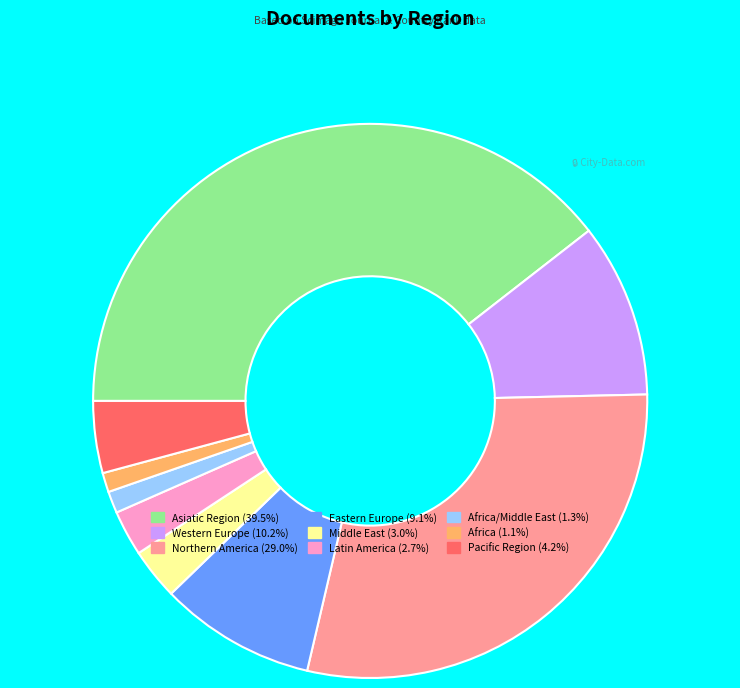

Does any single category account for the majority?

No